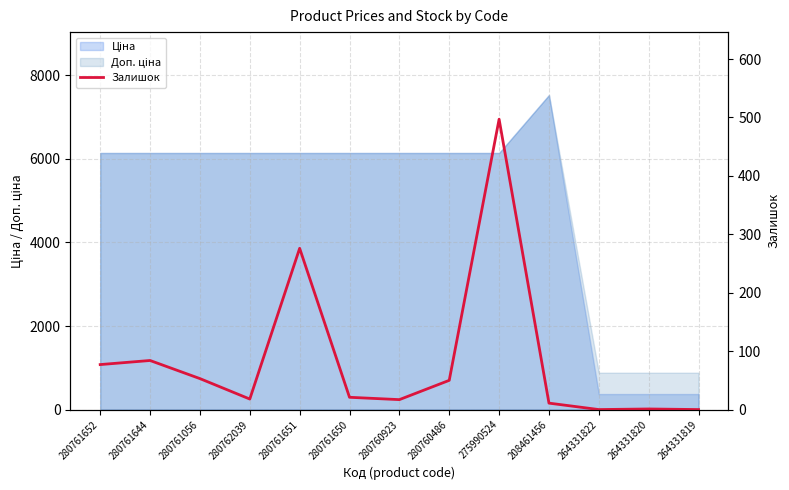

Reading right to left, list all the values displayed in this chart.

264331819=0	264331820=1	264331822=0	208461456=11	275990524=497	280760486=50	280760923=17	280761650=21	280761651=276	280762039=18	280761056=53	280761644=84	280761652=77